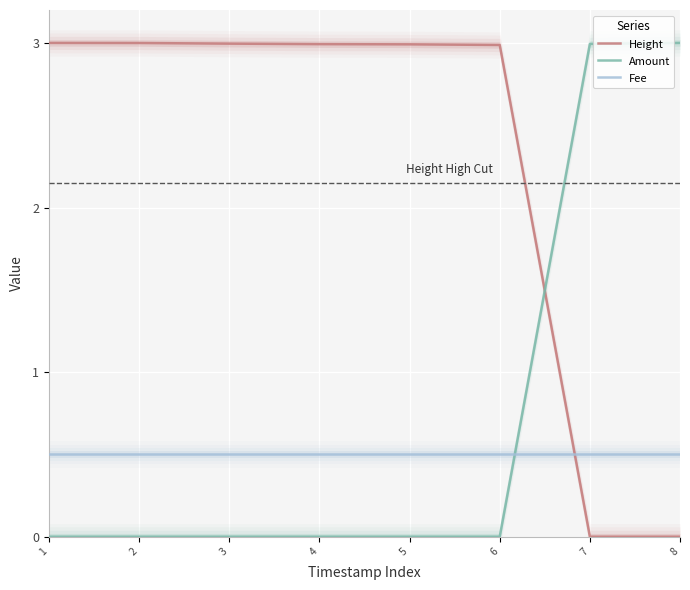

At 3, list the series in order from smallest to largest.

Amount, Fee, Height